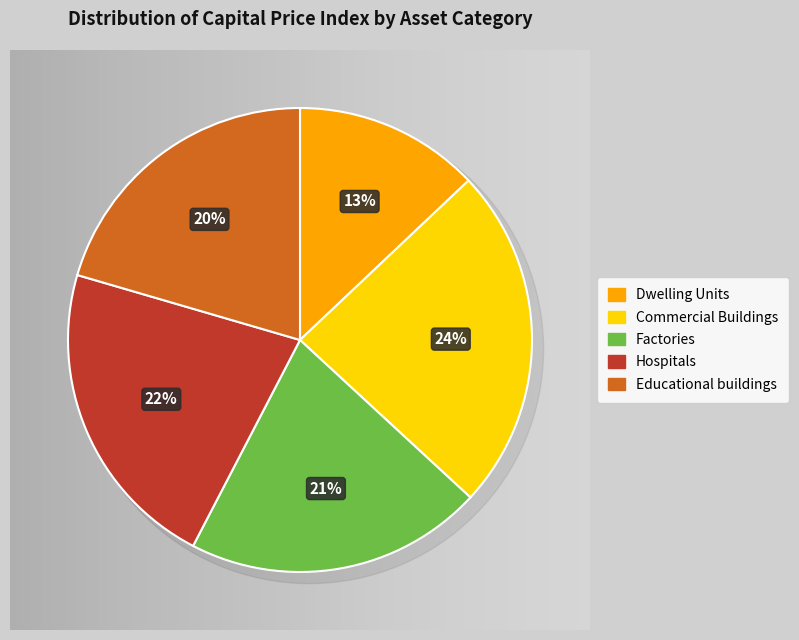

What percentage do Hospitals and Educational buildings together represent?

42.4%